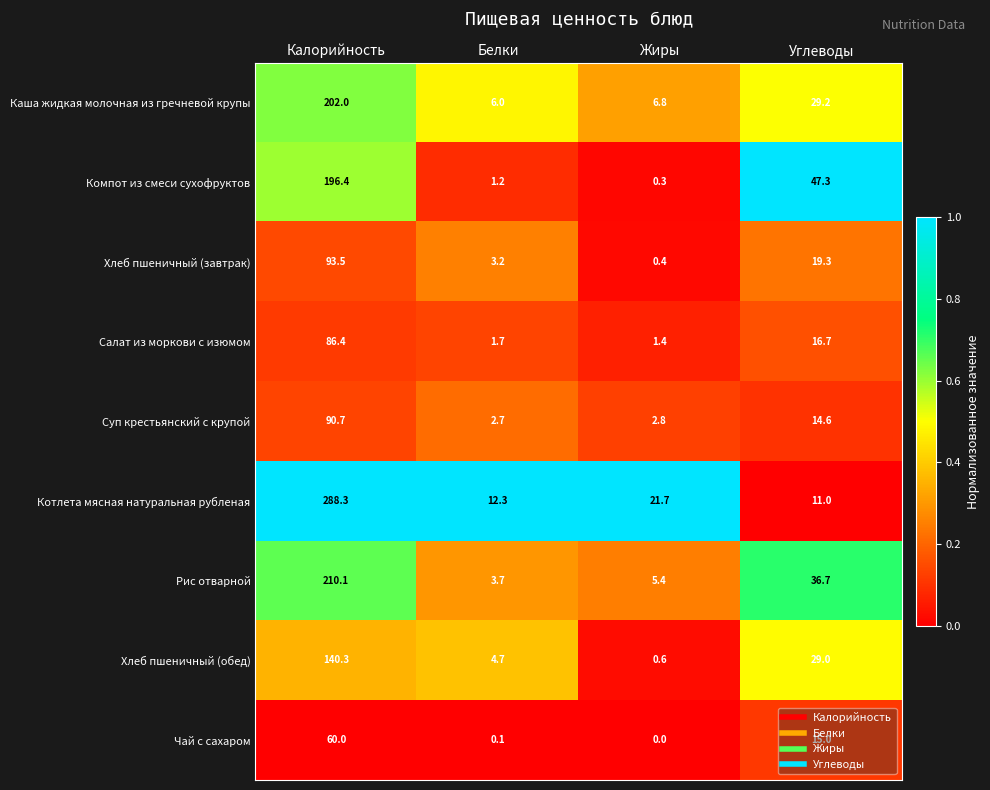

What is the difference between the maximum and minimum values in the Котлета мясная натуральная рубленая series?

277.3